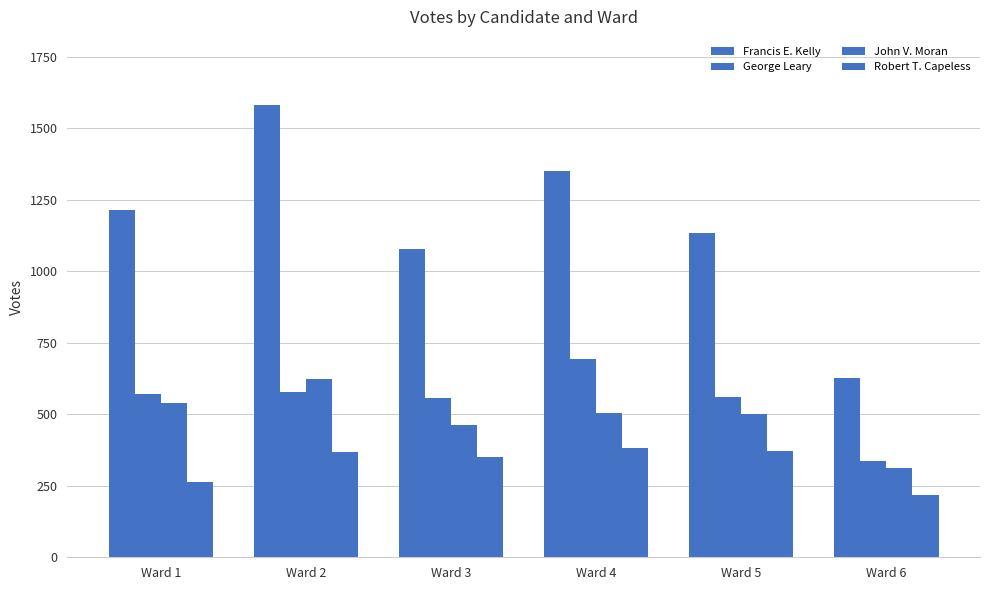

Are the bars grouped side by side (vs. stacked)?

Yes